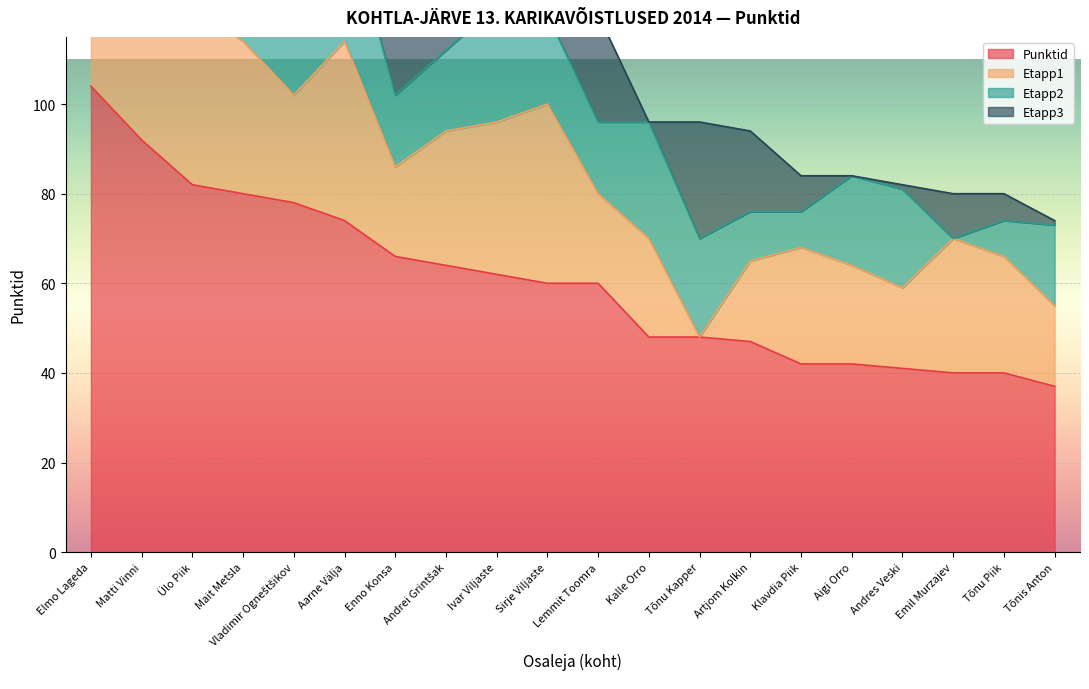

List the series in order of their peak value, highest first.

Punktid, Etapp1, Etapp2, Etapp3